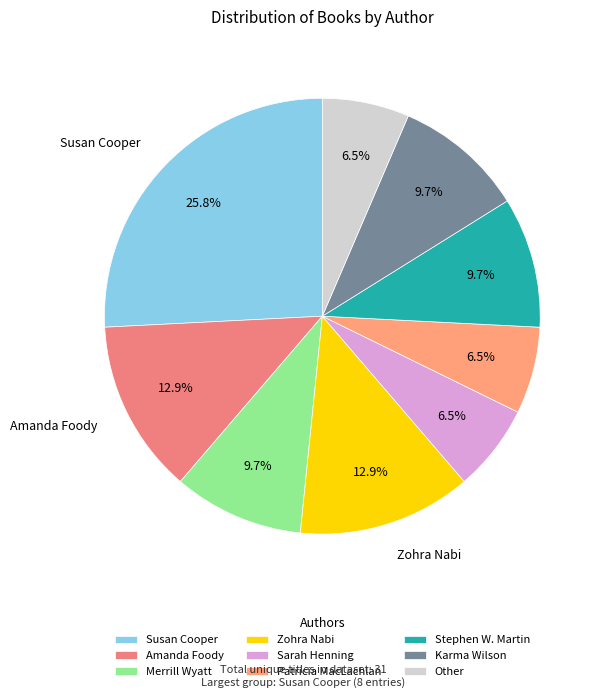

Is there any slice that represents more than half of the pie?

No